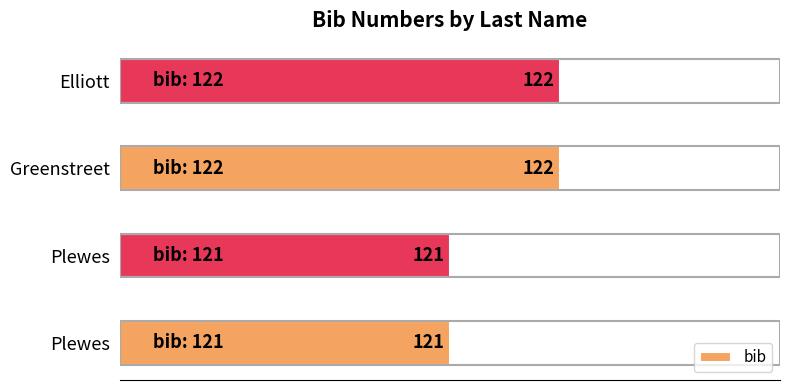

Does the chart contain any negative values?

No